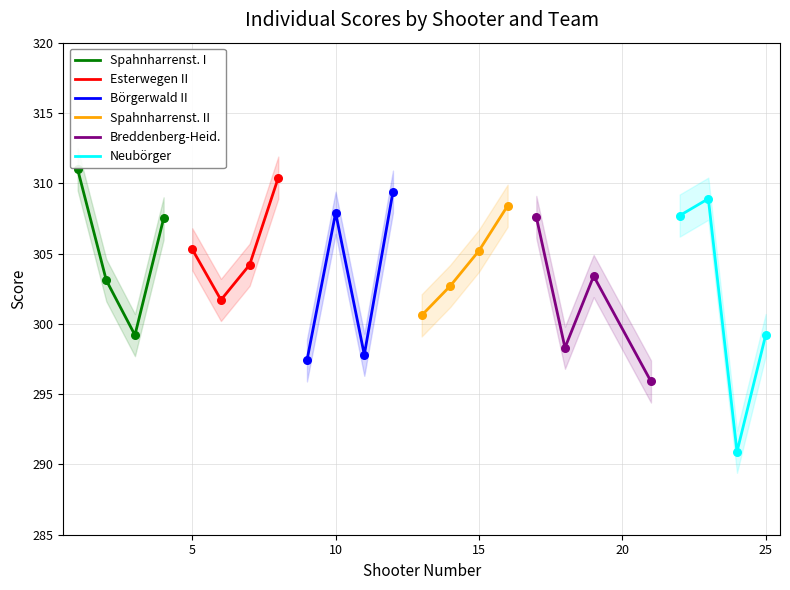

Which series has the largest total across all categories?

Esterwegen II